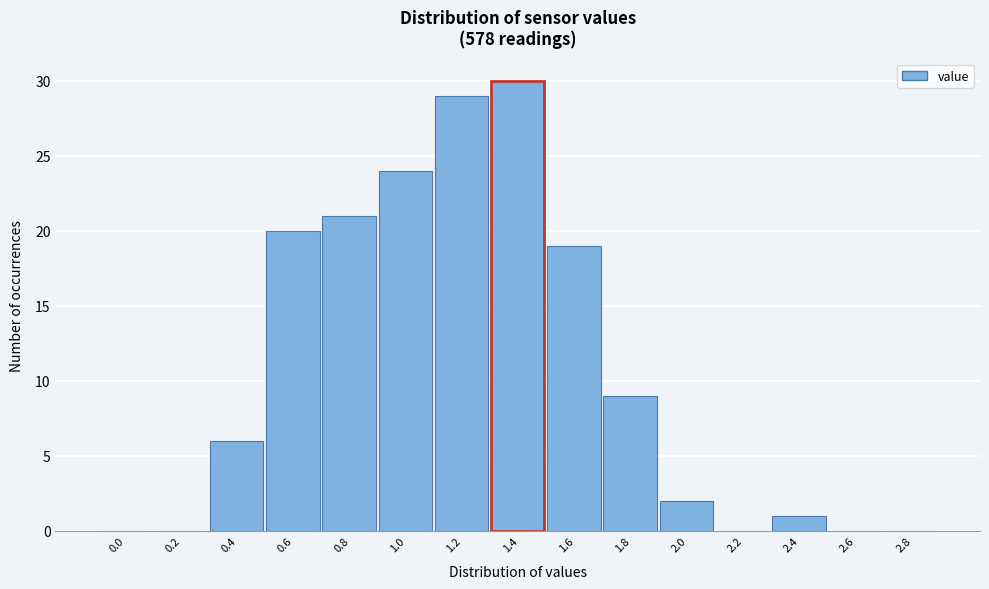

Reading right to left, transcribe all the data shown in this chart.

2.8=0	2.6=0	2.4=1	2.2=0	2.0=2	1.8=9	1.6=19	1.4=30	1.2=29	1.0=24	0.8=21	0.6=20	0.4=6	0.2=0	0.0=0